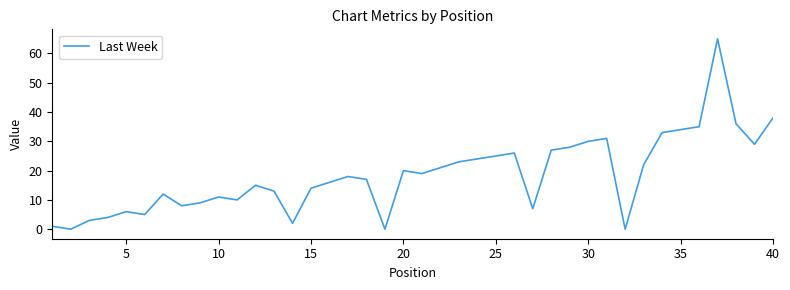

What is the difference between the maximum and minimum values?

65